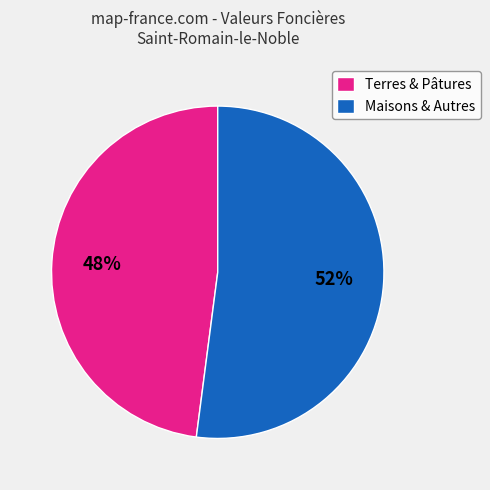

To the nearest percent, what portion does Maisons & Autres represent?

52%